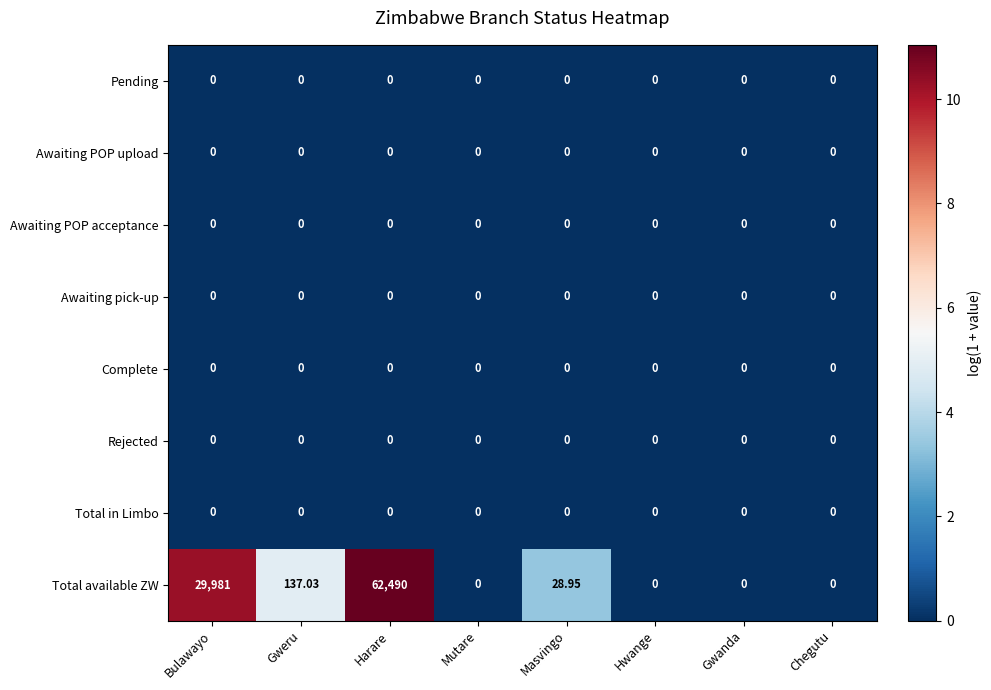

How many data points does each series have?

8